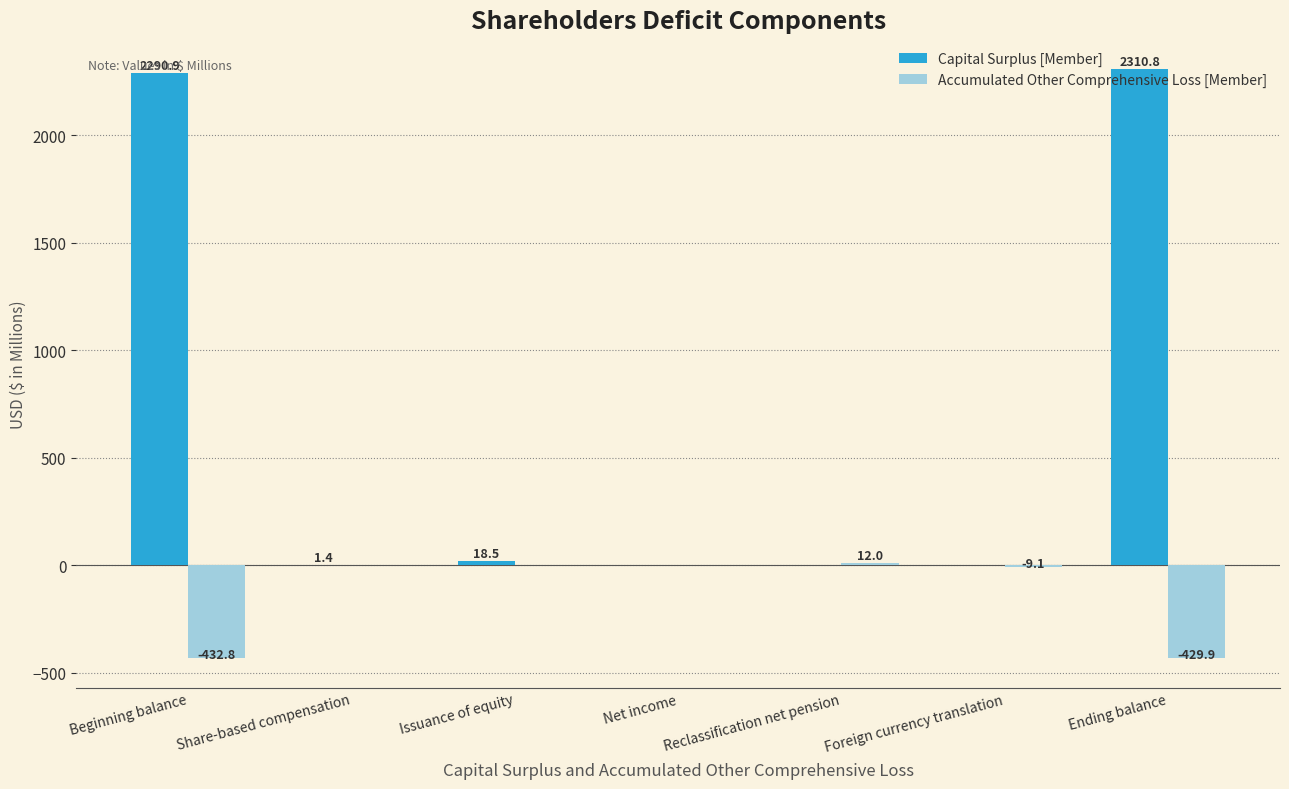

What are all the series names shown in the legend?

Capital Surplus [Member], Accumulated Other Comprehensive Loss [Member]